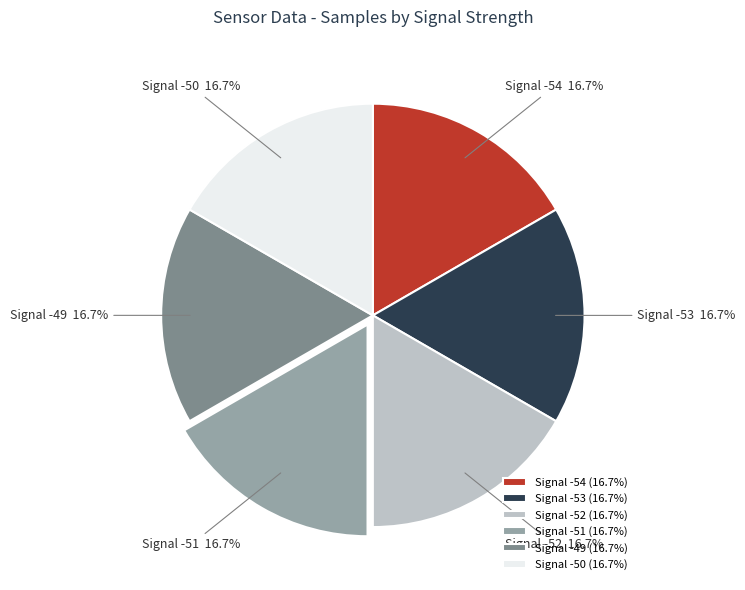

Combined, what portion of the pie is Signal -51 (16.7%) and Signal -53 (16.7%)?

33.3%